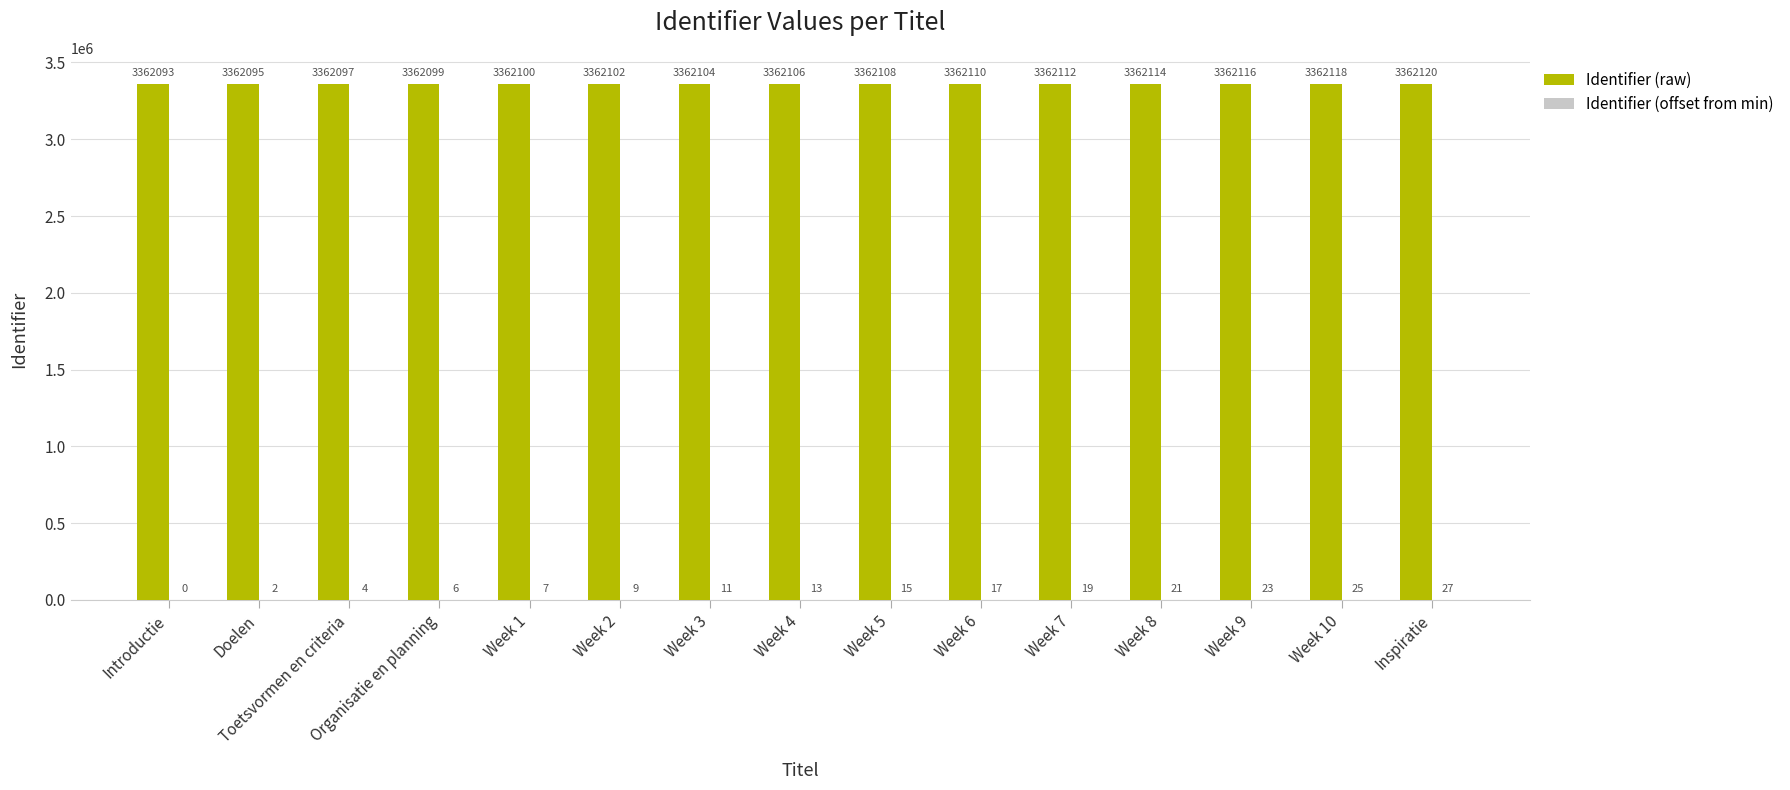

What is the sum of the Identifier (raw) values at Week 8 and Organisatie en planning?

6724213